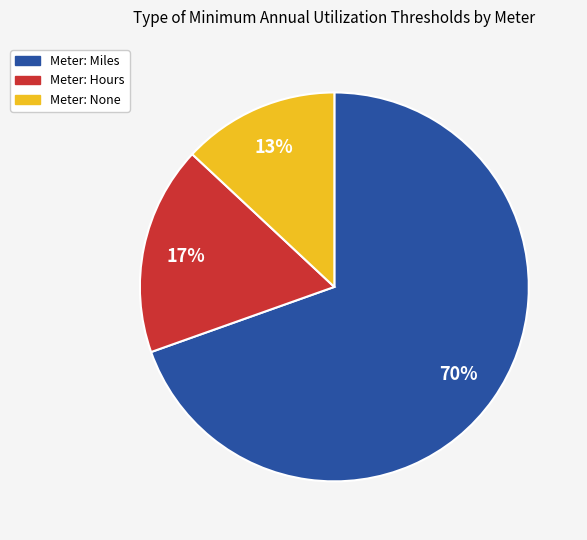

To the nearest percent, what is the difference between the largest and smallest slice percentages?

57%